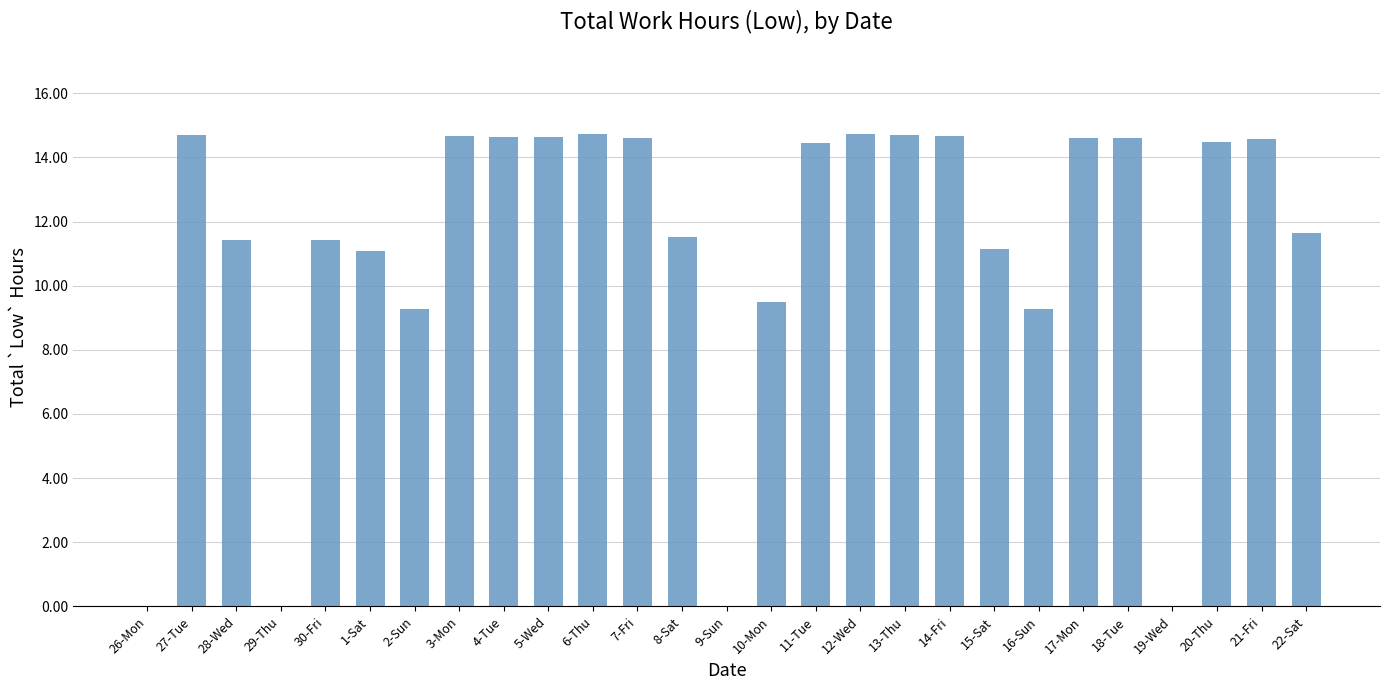

What value does the data have at 3-Mon?

14.7